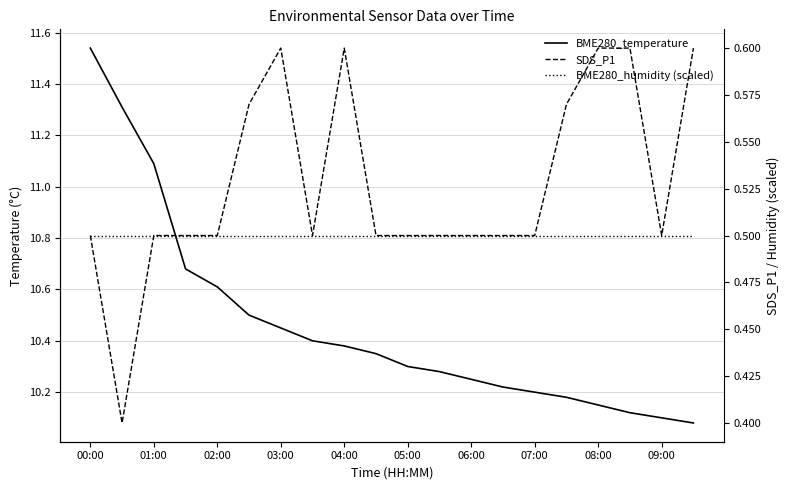

Which series has the widest spread of values?

BME280_temperature